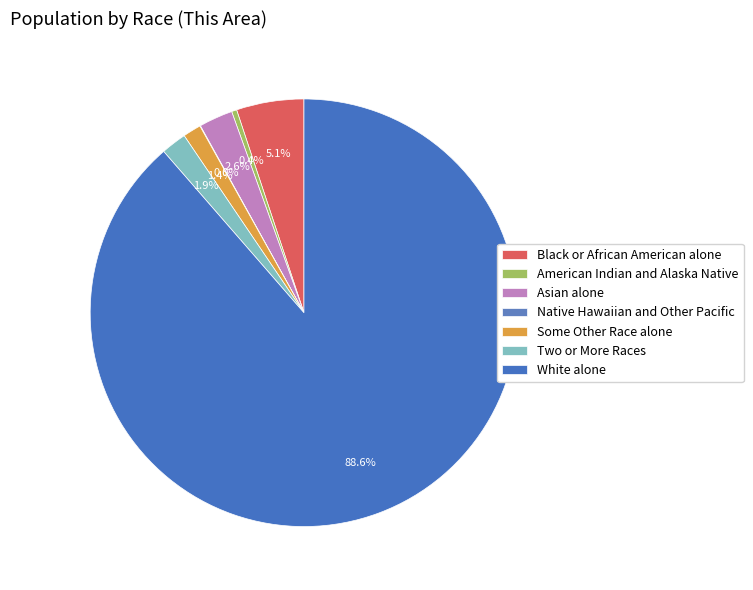

What is the majority slice?

White alone